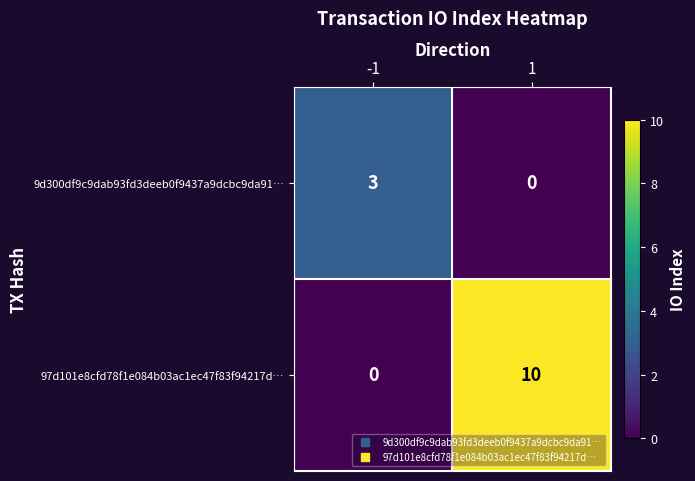

Reading left to right, extract all data points from this chart.

9d300df9c9dab93fd3deeb0f9437a9dcbc9da91…: 3	0
97d101e8cfd78f1e084b03ac1ec47f83f94217d…: 0	10